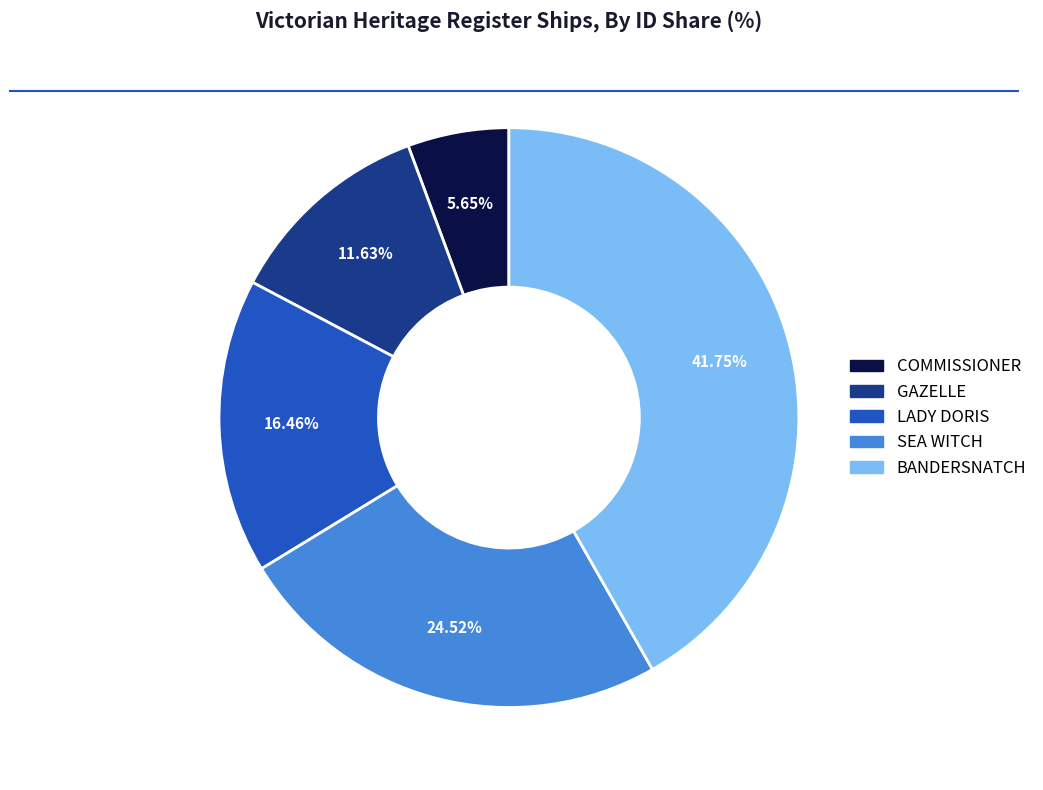

To the nearest percent, what portion does SEA WITCH represent?

25%